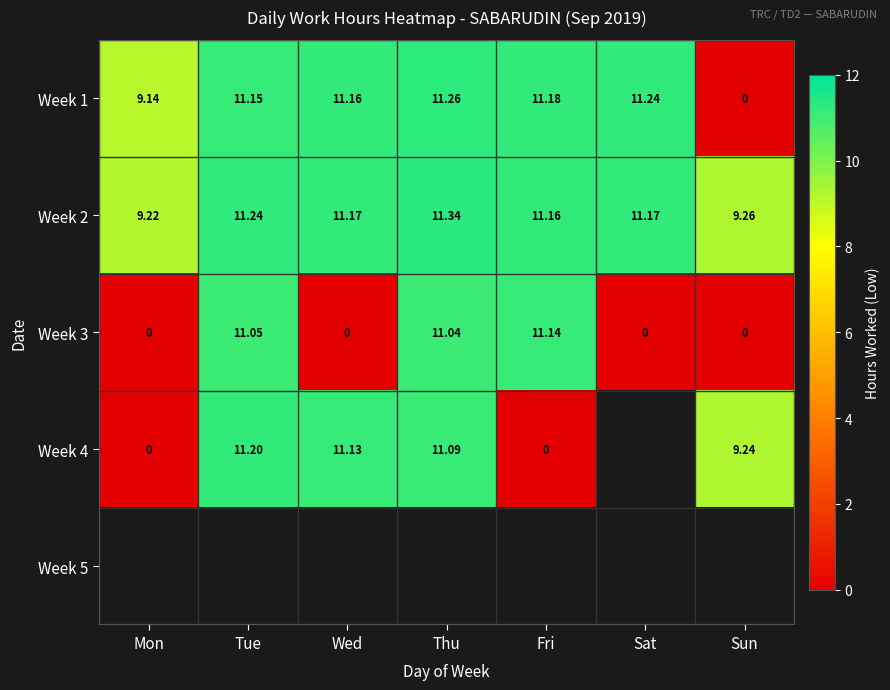

What is the highest value of the Week 1 series?

11.3